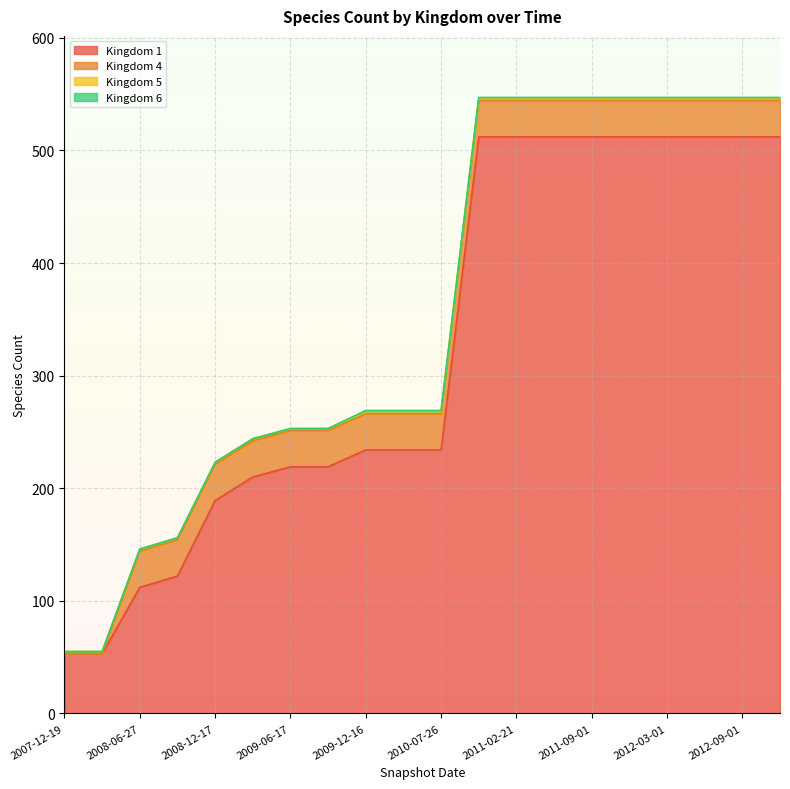

The 5 series shows 2 at 2011-09-01. True or false?

True